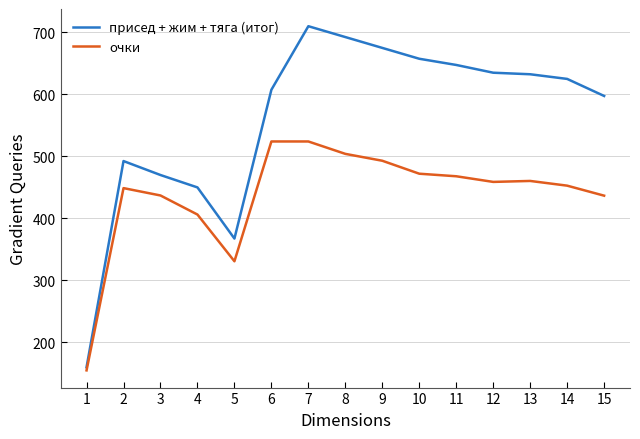

What is the difference between the second highest and minimum values in the очки series?

369.2